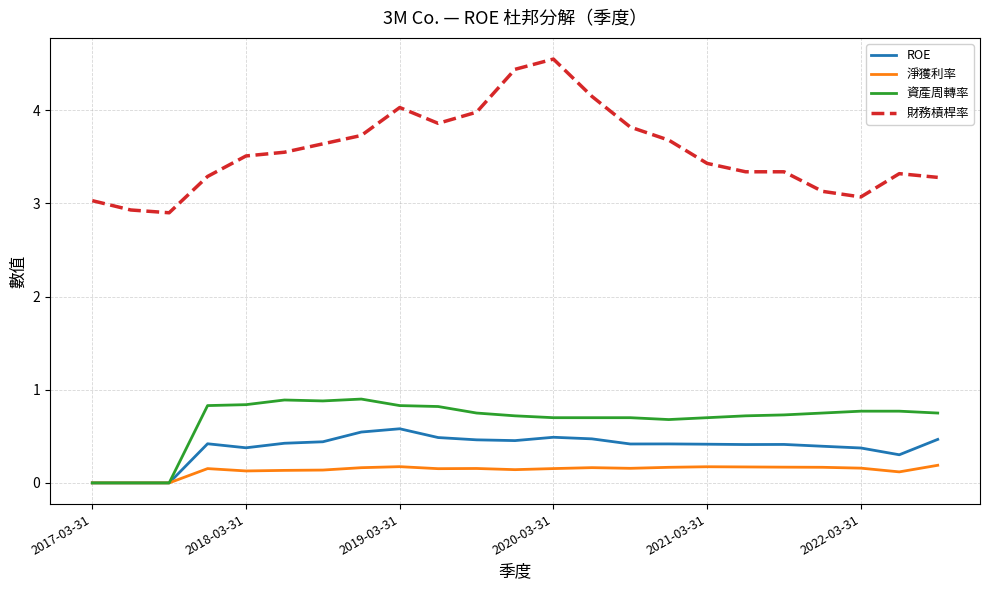

Rank the series by their maximum value, from highest to lowest.

財務槓桿率, 資產周轉率, ROE, 淨獲利率